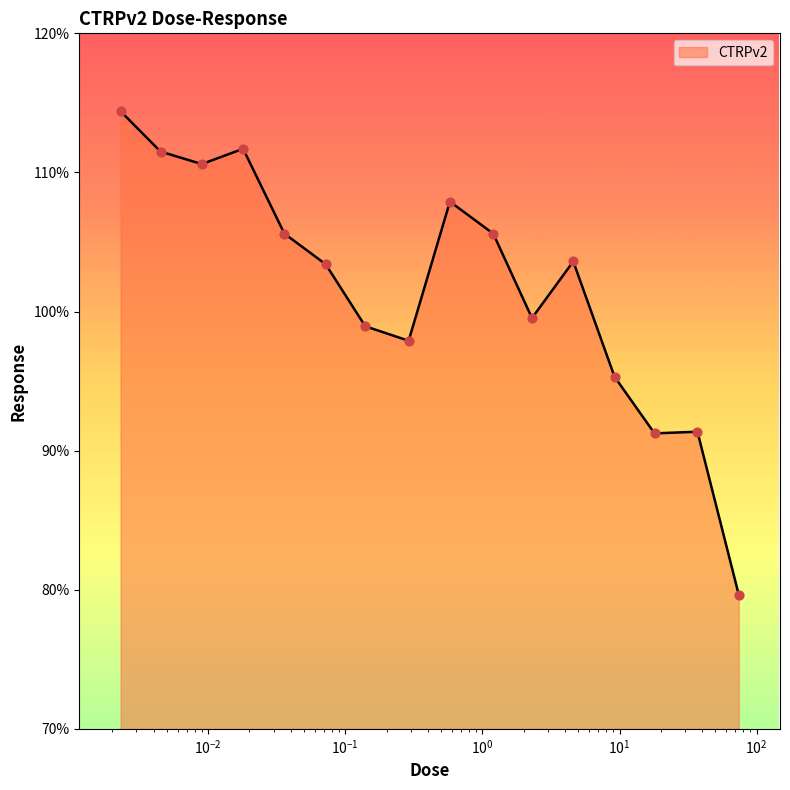

What is the greatest value displayed?

114.4